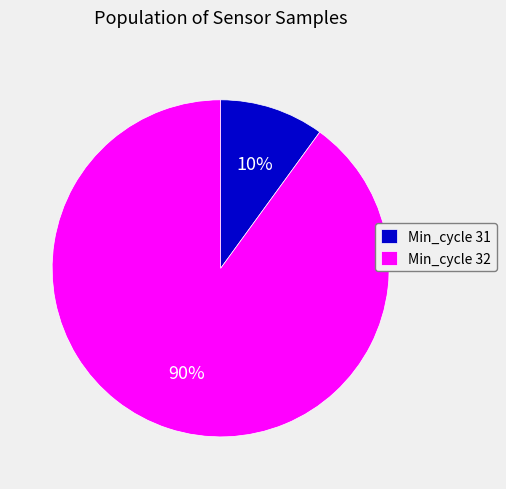

True or false: Min_cycle 31 accounts for 10% of the total.

True